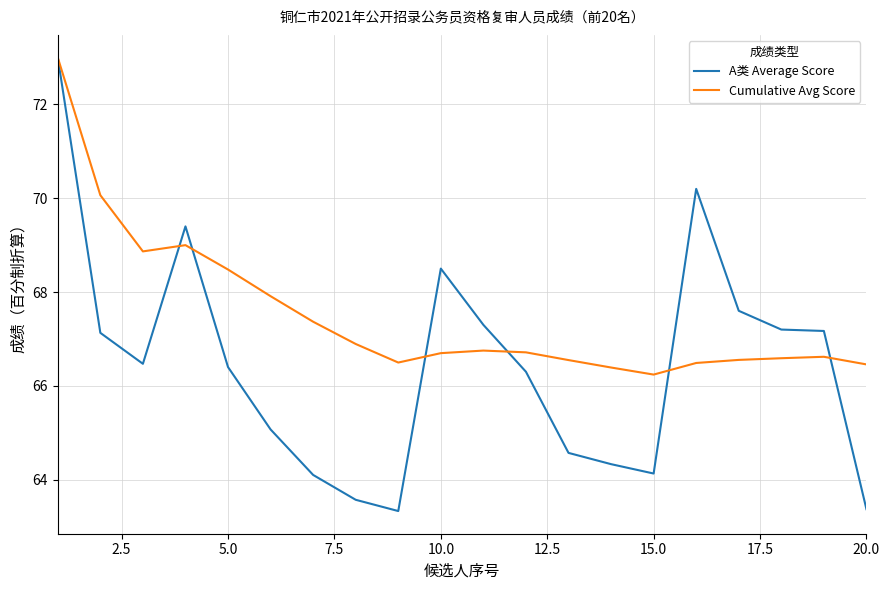

What is the difference between the second highest and minimum values in the A类 Average Score series?

6.9